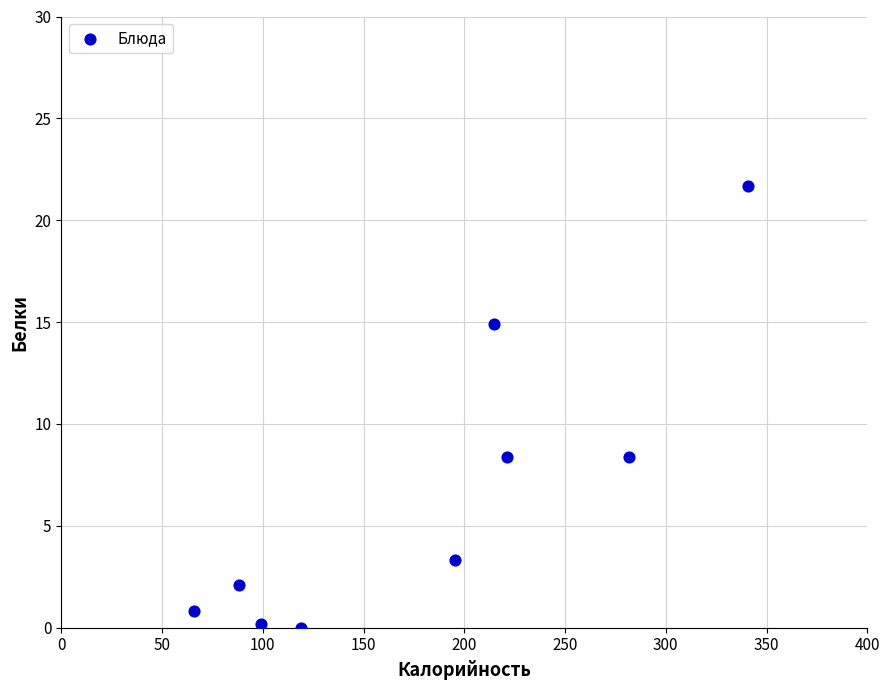

What is the average Y value?

6.6